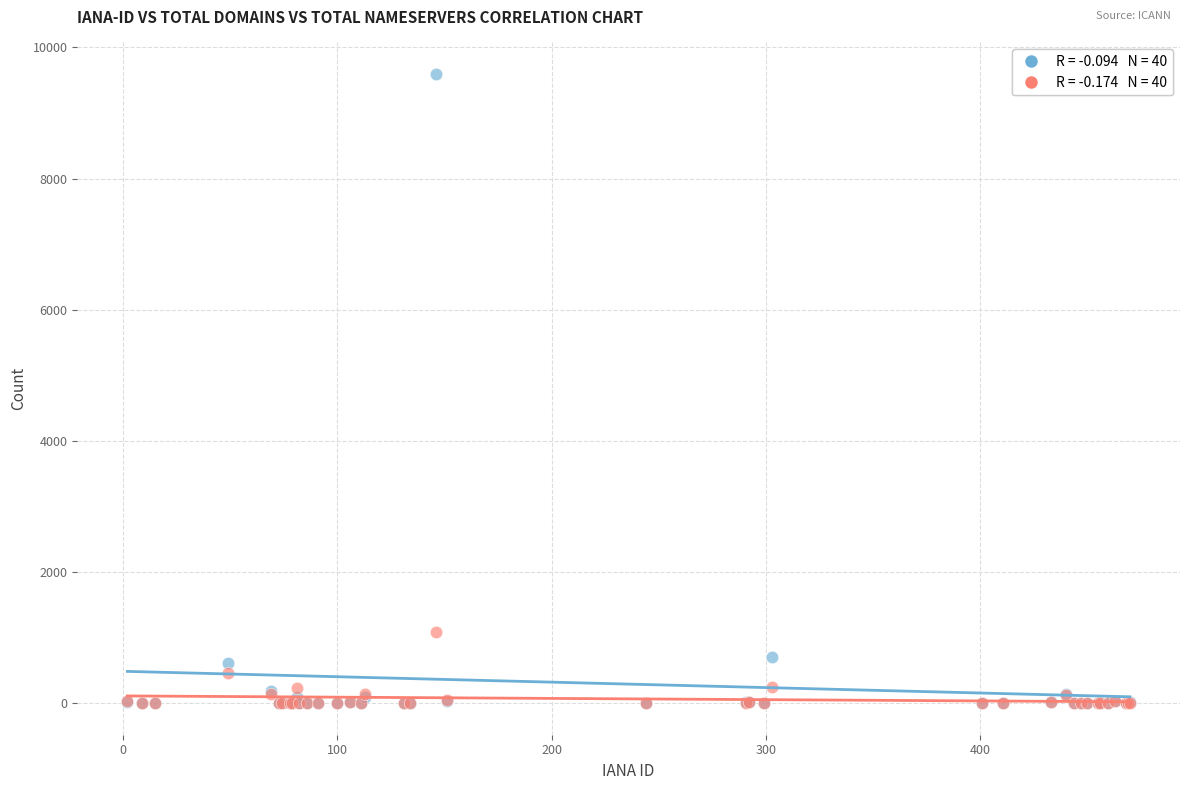

Across all series, what Y value is closest to 4797?

1091